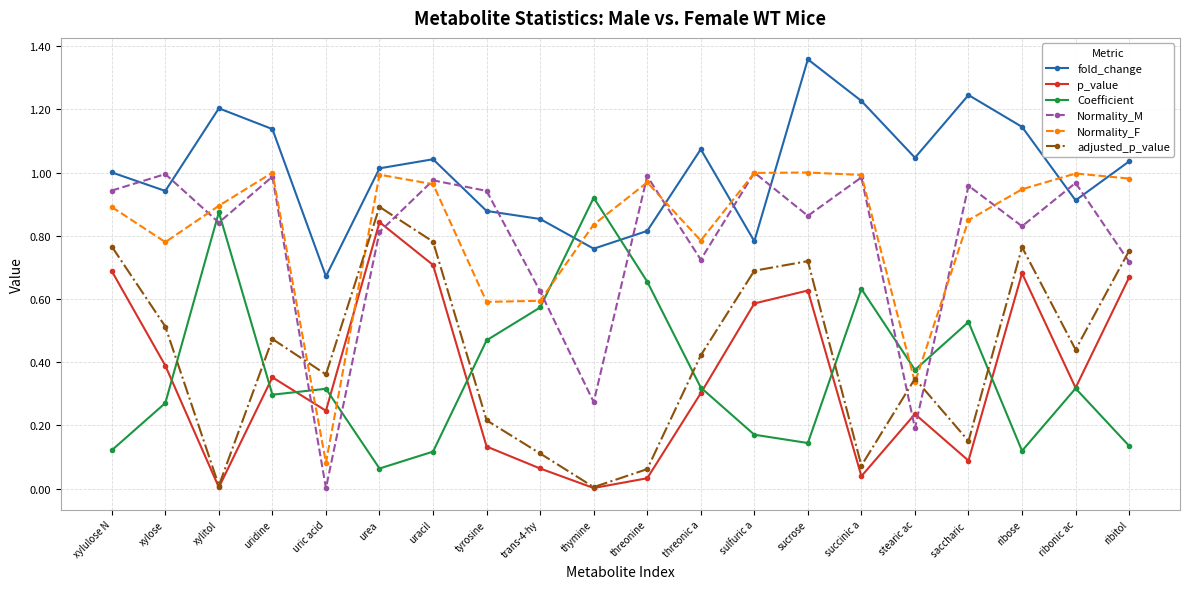

What is the total value across all series at sucrose?

4.7